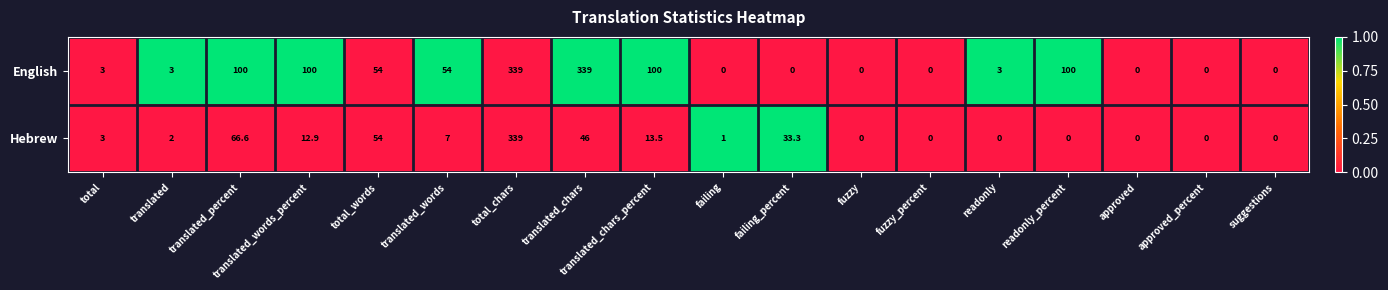

Rank the series by their average value, from highest to lowest.

English, Hebrew